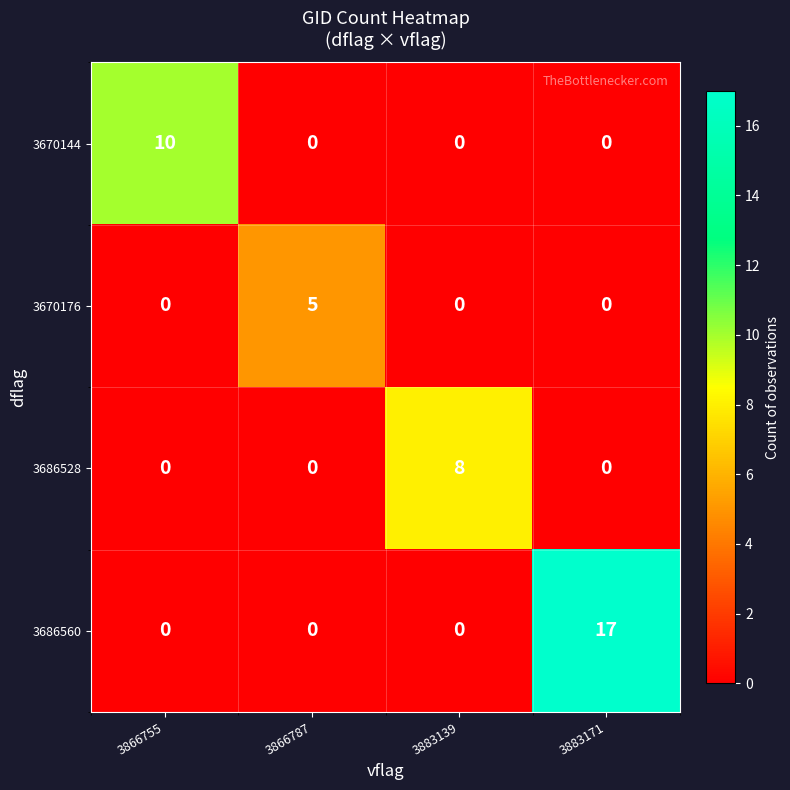

Count the 3670176 values in the range 0 to 5.

4